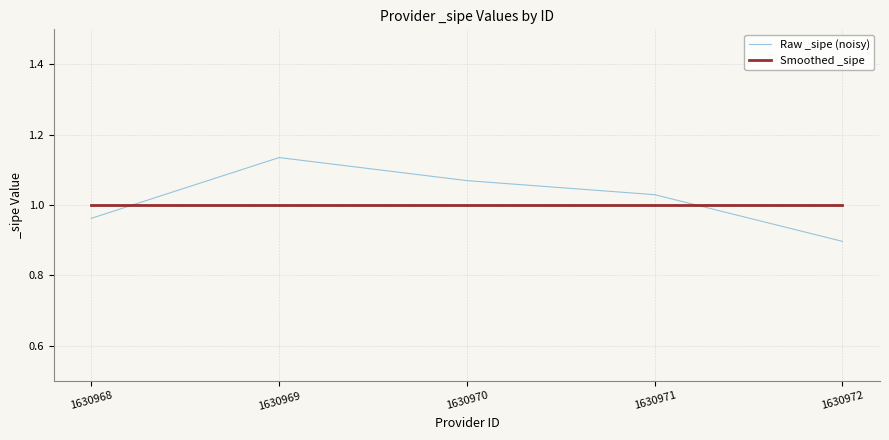

What is the lowest value of the Raw _sipe (noisy) series?

0.9